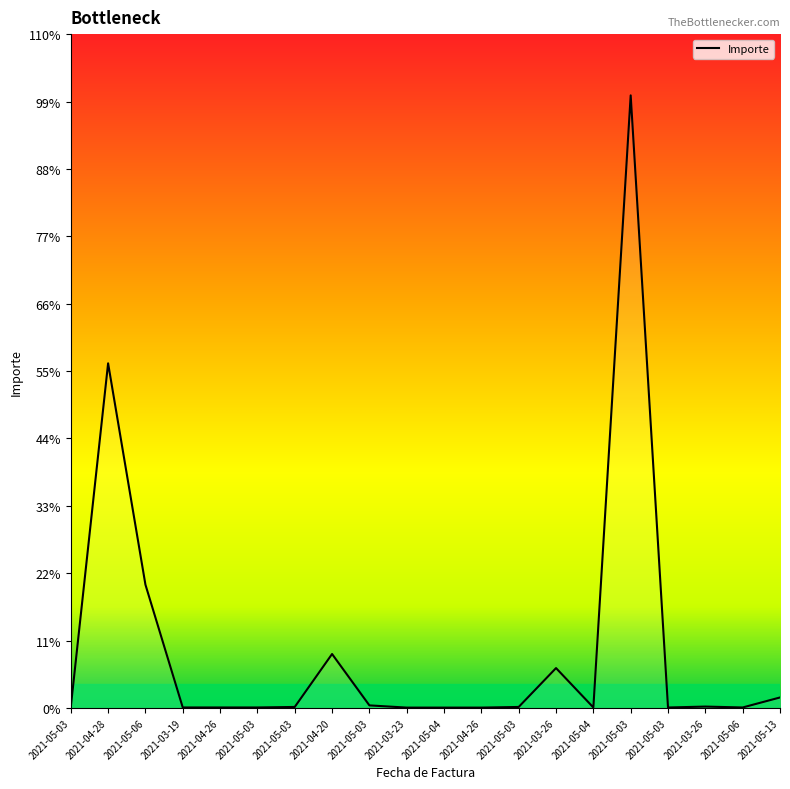

Does the chart display data point markers on the line(s)?

No